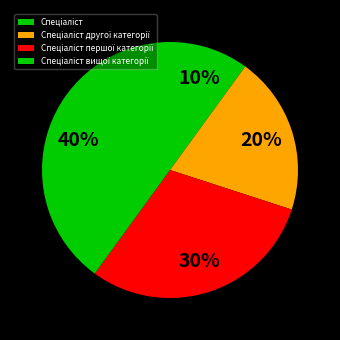

To the nearest percent, what percentage of the pie is Спеціаліст вищої категорії?

40%